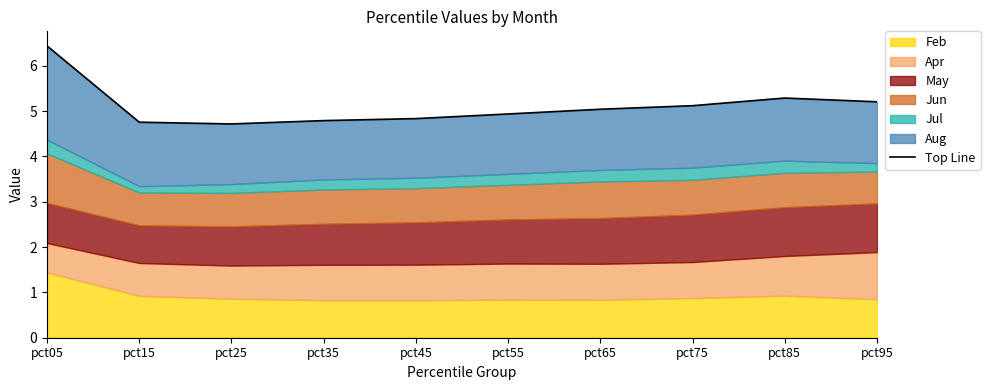

Reading left to right, transcribe all the data shown in this chart.

pct05=6.4	pct15=4.8	pct25=4.7	pct35=4.8	pct45=4.8	pct55=4.9	pct65=5.0	pct75=5.1	pct85=5.3	pct95=5.2